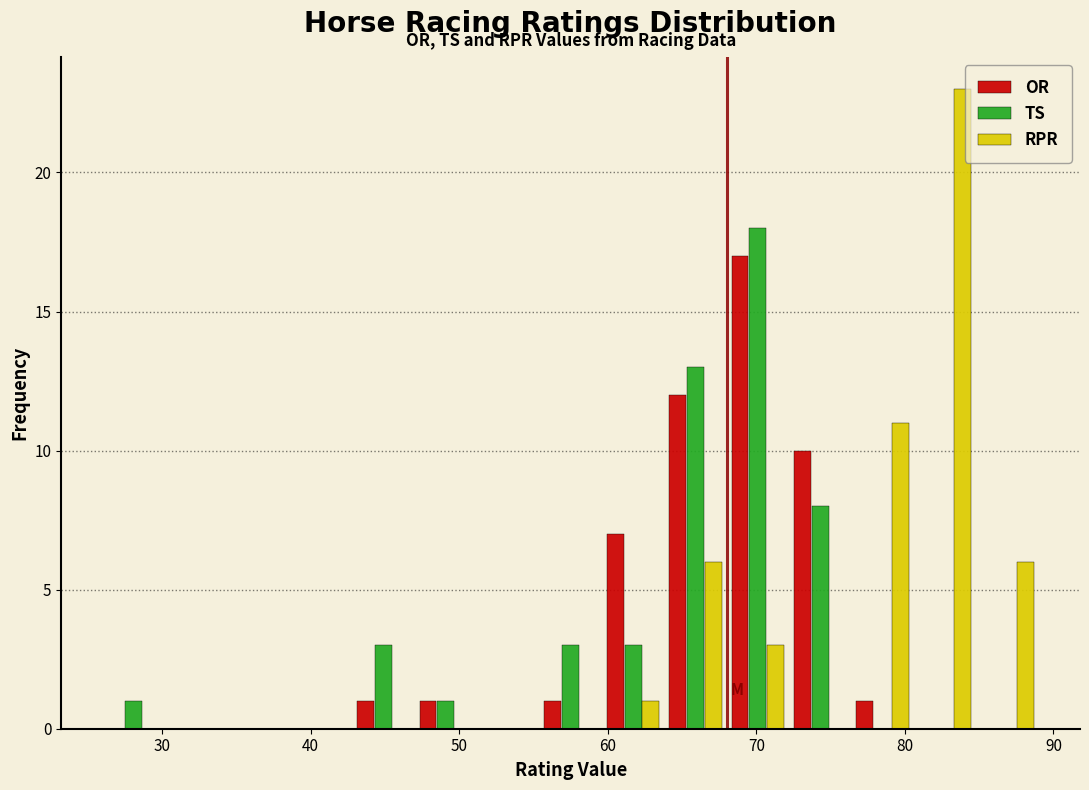

What is the height of the TS bar covering 68.0 to 72.2 on the x-axis? Neither the bar edges nor the heights are printed on the chart, so give them approximately, as read against the axes.

18